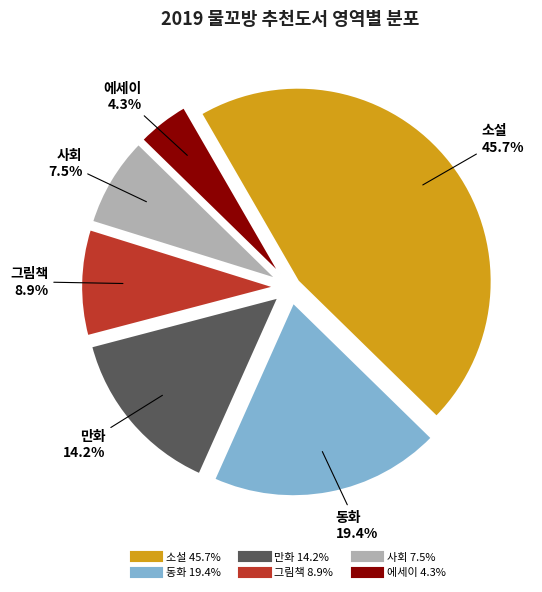

How many slices are in this pie chart?

6